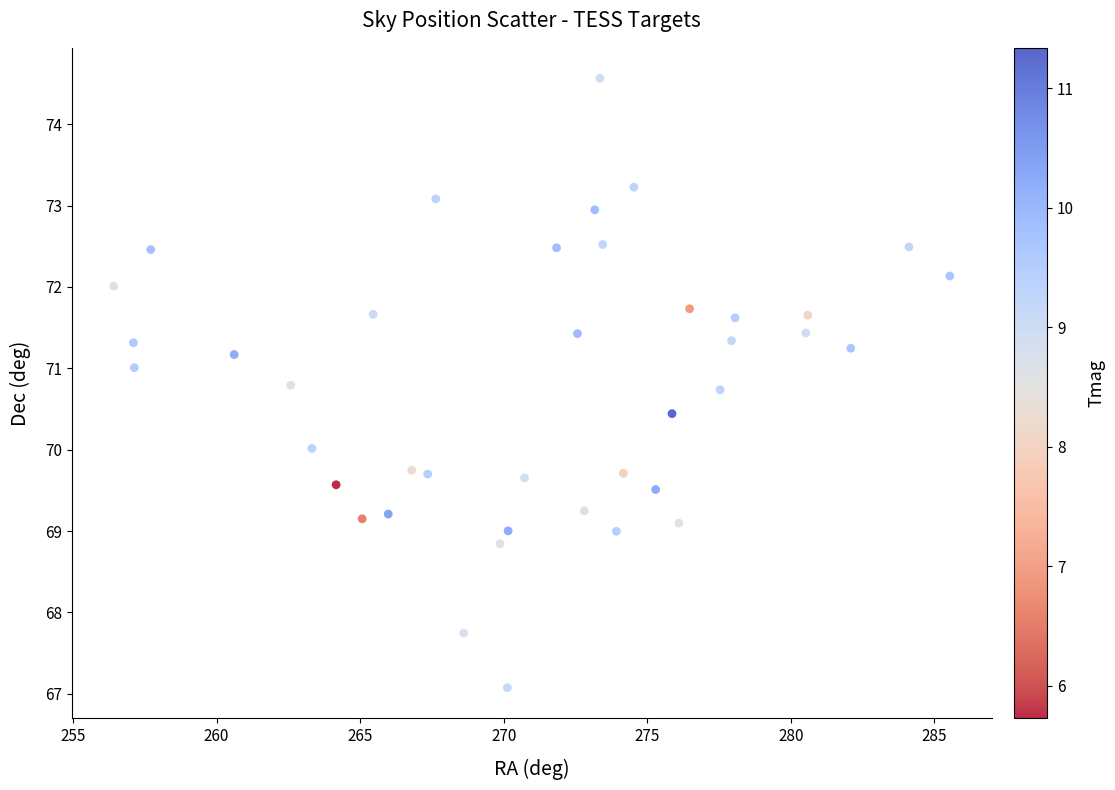

What is the range of Y values (max minus min)?

7.5